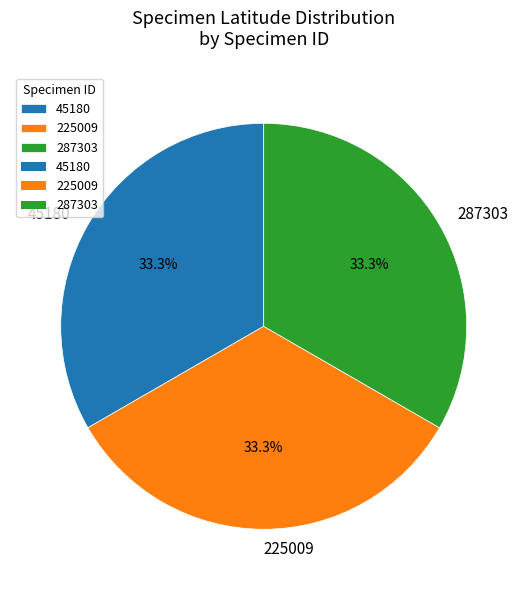

Count the number of slices in the pie.

3